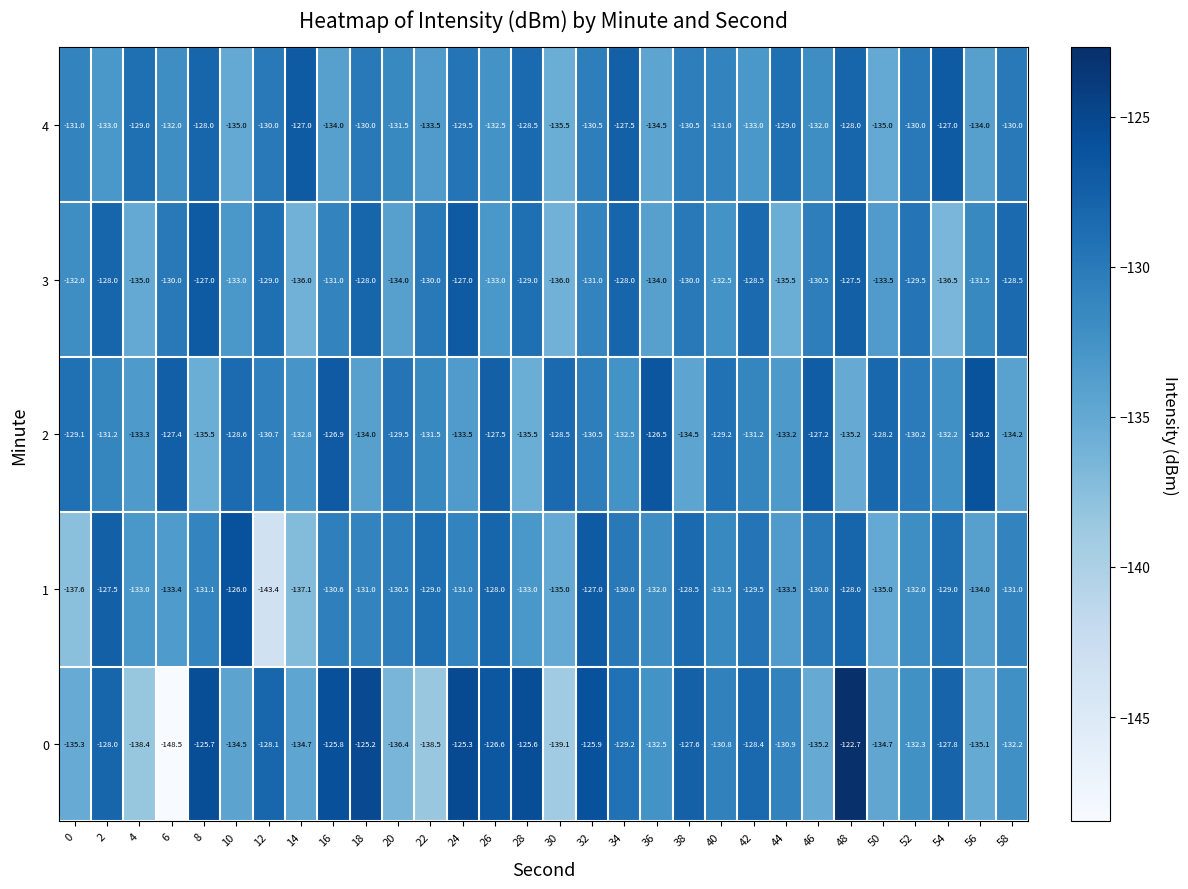

What is the difference between the maximum and second lowest values in the 1 series?

11.6